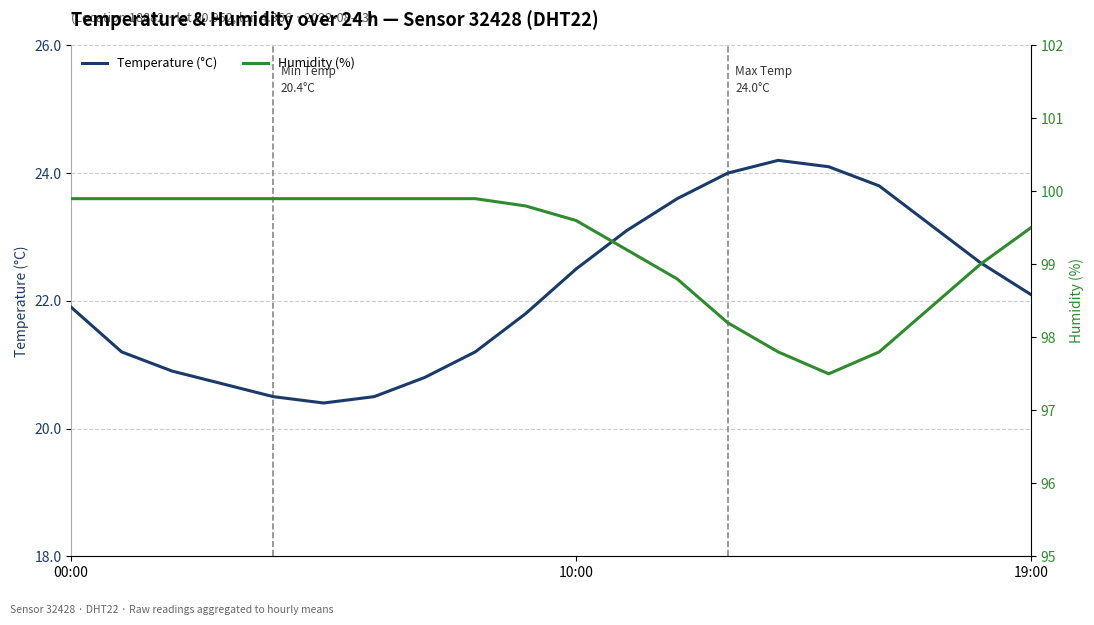

Is it true that Temperature (°C) equals 31.8 at 00:00?

False